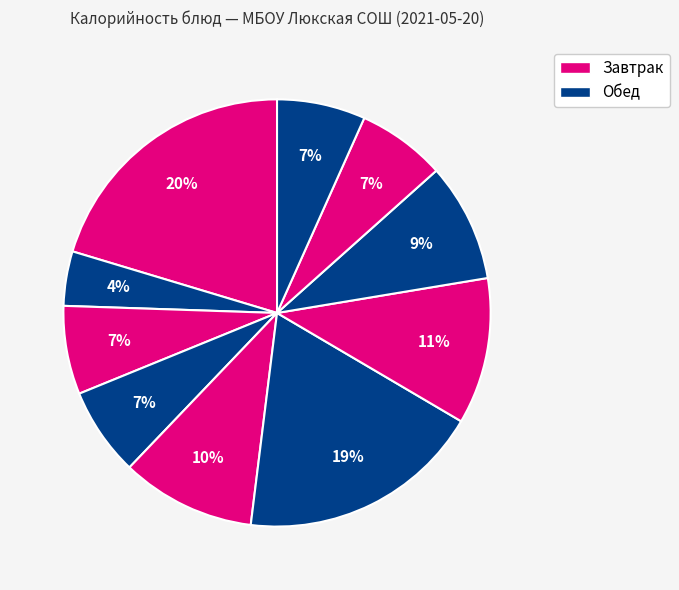

How many segments does this pie chart have?

10